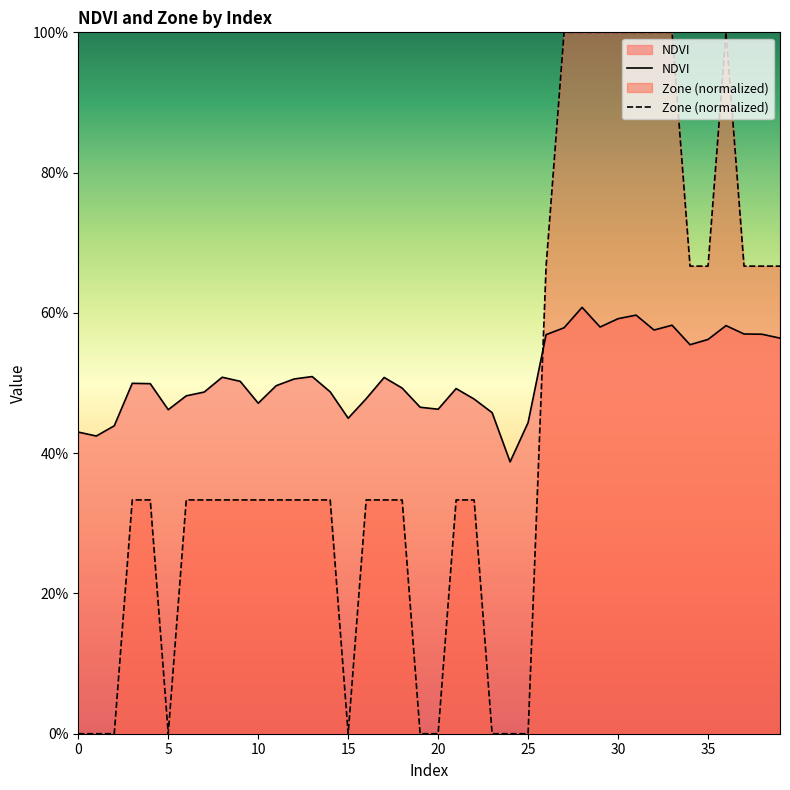

What is the sum of the Zone values at 14 and 35?

1.0